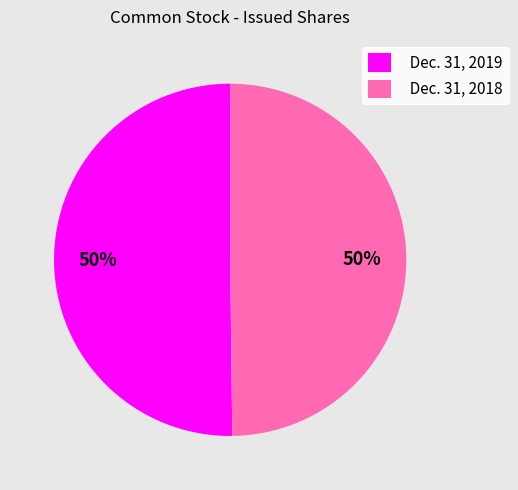

Do Dec. 31, 2018 and Dec. 31, 2019 together represent more than half of the pie?

Yes